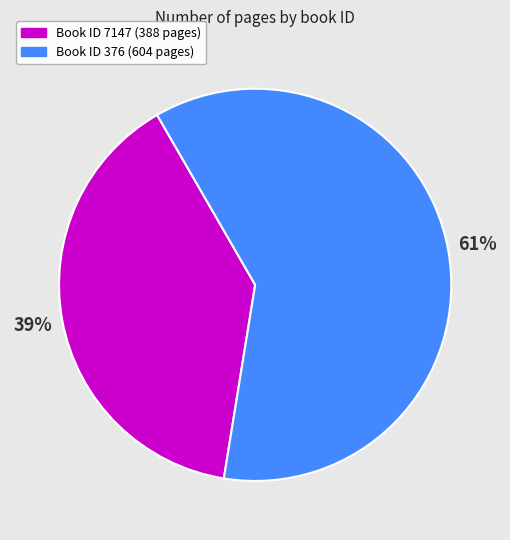

To the nearest percent, what is the average slice percentage?

50%